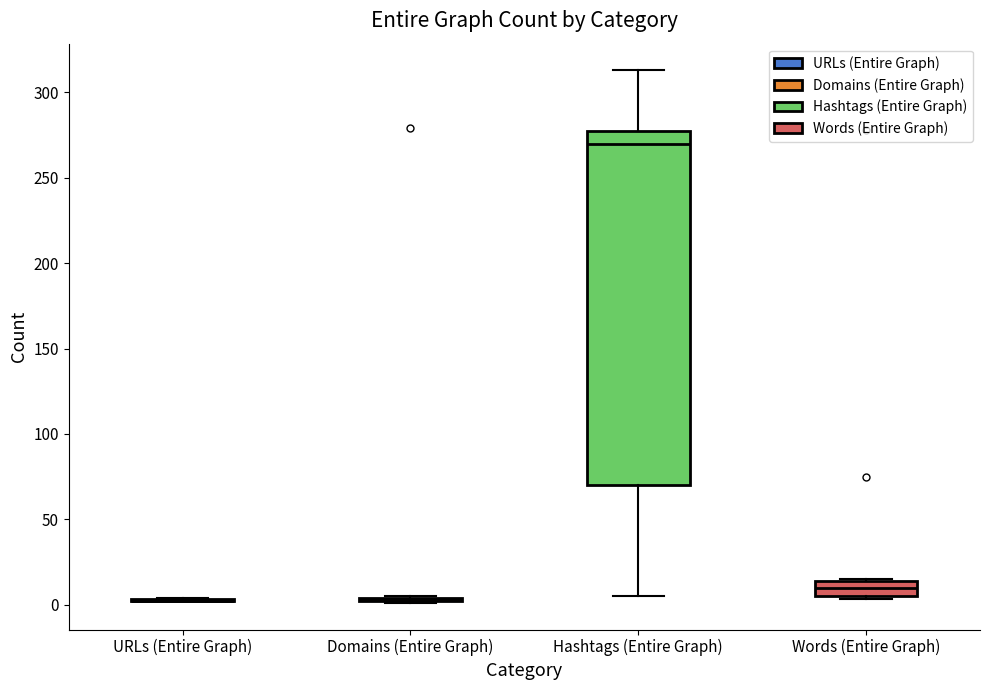

Where is the lower edge of the box for Words (Entire Graph) on the y-axis? The values are not printed on the chart, so give them approximately, as read against the axis.

5